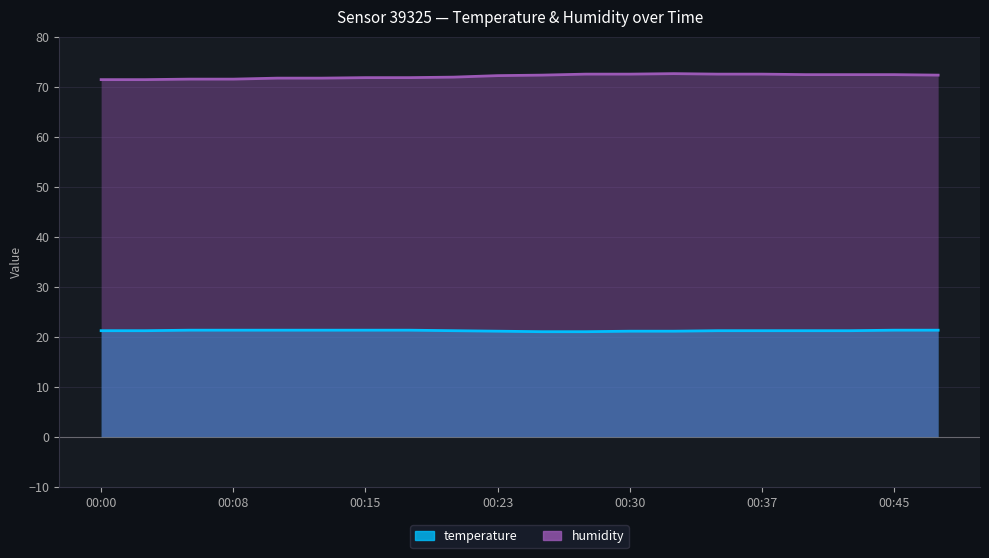

Reading left to right, list all the values displayed in this chart.

temperature: 00:00=21.2	00:03=21.2	00:05=21.3	00:08=21.3	00:10=21.3	00:13=21.3	00:15=21.3	00:18=21.3	00:20=21.2	00:23=21.1	00:25=21.0	00:28=21.0	00:30=21.1	00:33=21.1	00:35=21.2	00:37=21.2	00:40=21.2	00:42=21.2	00:45=21.3	00:47=21.3
humidity: 00:00=71.4	00:03=71.4	00:05=71.5	00:08=71.5	00:10=71.7	00:13=71.7	00:15=71.8	00:18=71.8	00:20=71.9	00:23=72.2	00:25=72.3	00:28=72.5	00:30=72.5	00:33=72.6	00:35=72.5	00:37=72.5	00:40=72.4	00:42=72.4	00:45=72.4	00:47=72.3